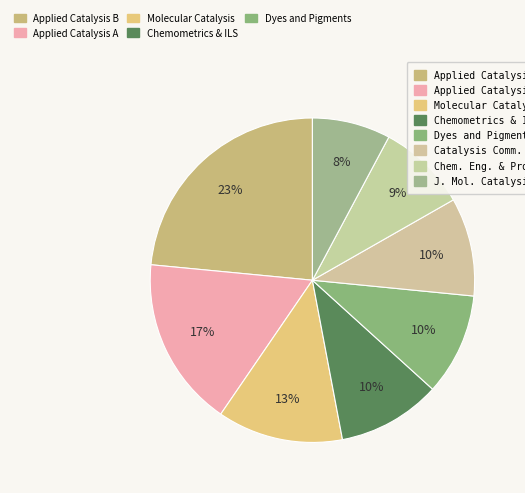

How many segments does this pie chart have?

8